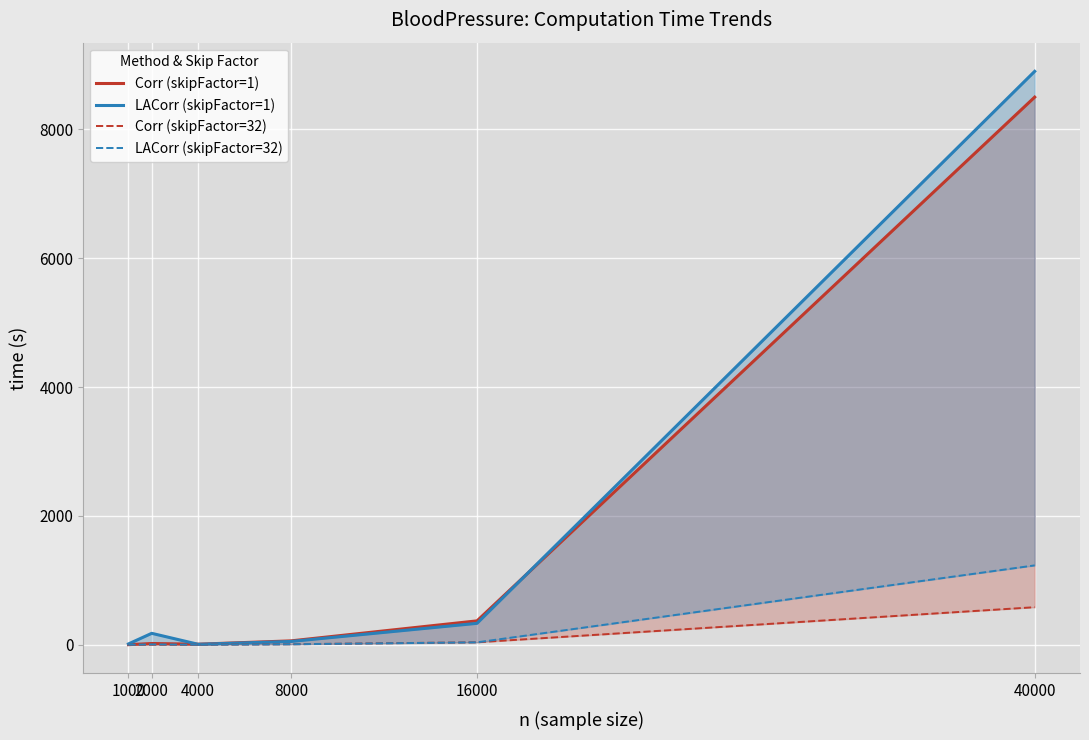

Which has a higher value, 4000 or 8000?

8000